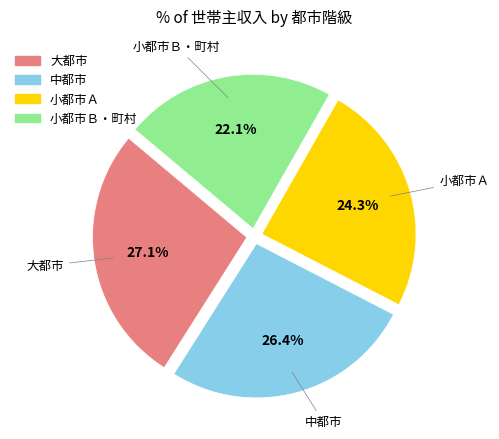

Is the sum of 小都市Ｂ・町村 and 大都市 greater than half?

No